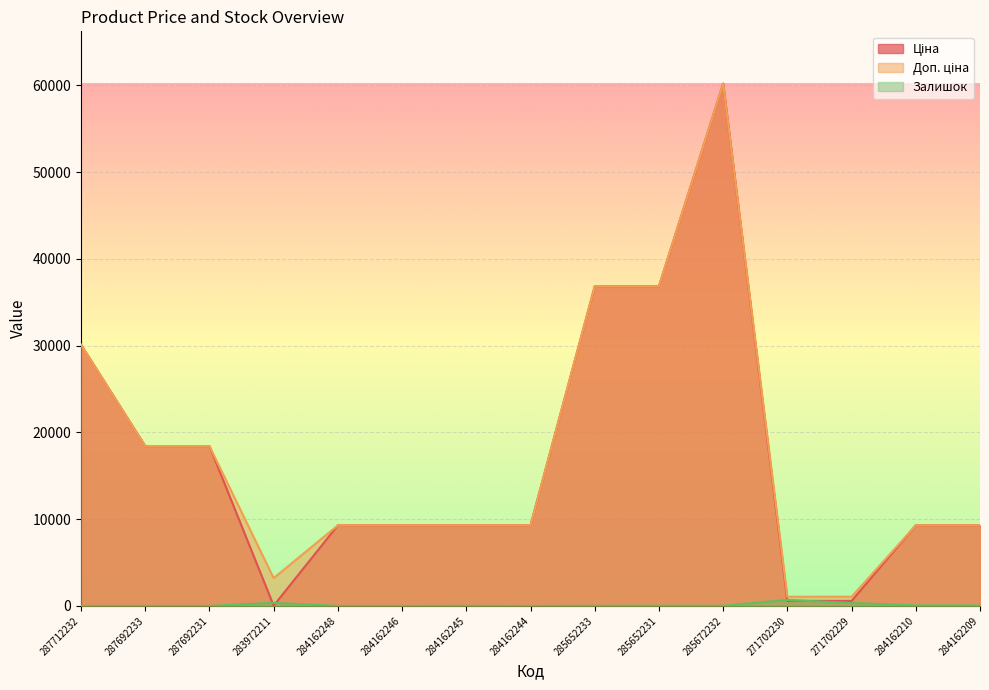

True or false: Доп. ціна and Залишок cross at least once.

False